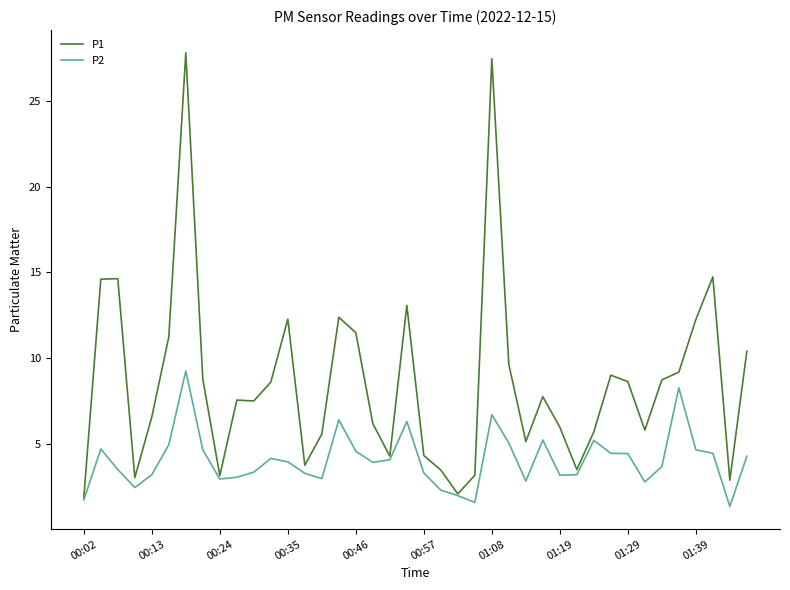

Which series has the largest range (max minus min)?

P1